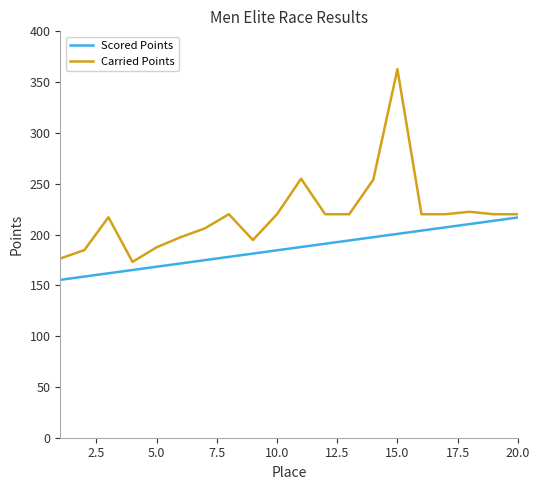

What is the greatest value displayed?

362.7